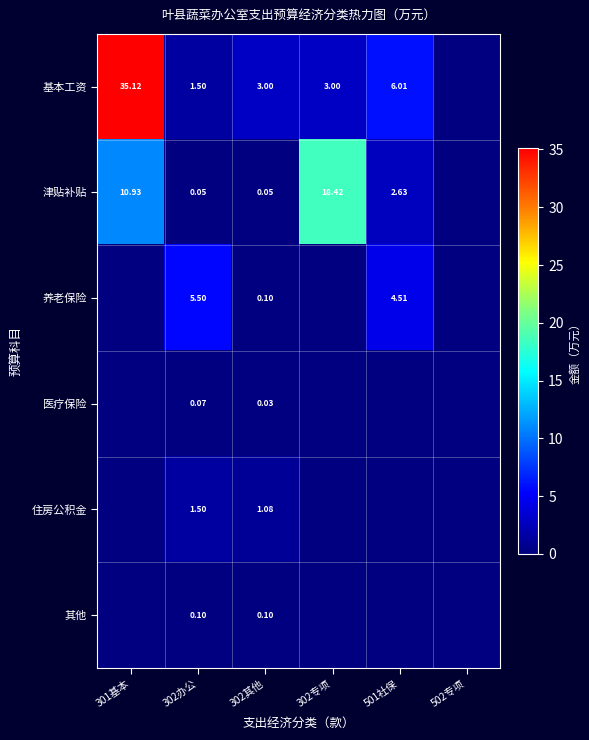

Is the value of 其他 at 302办公 greater than the value of 养老保险 at 501社保?

No